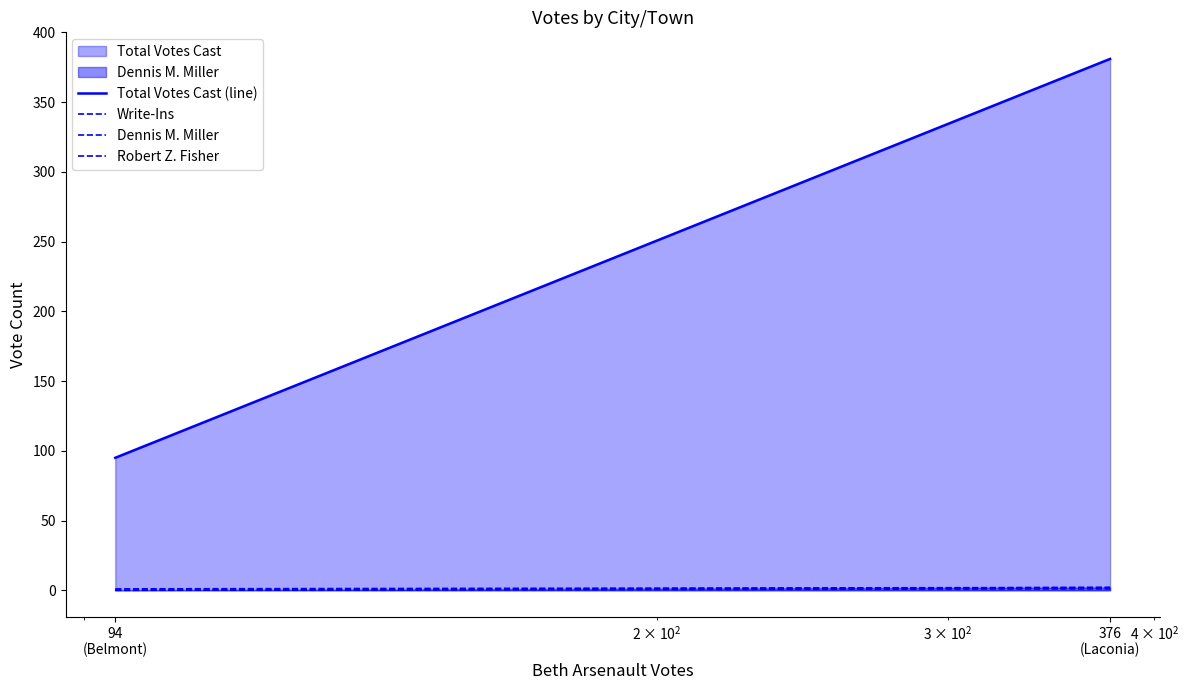

List the labels in order of Robert Z. Fisher value, largest first.

376
(Laconia), 94
(Belmont)